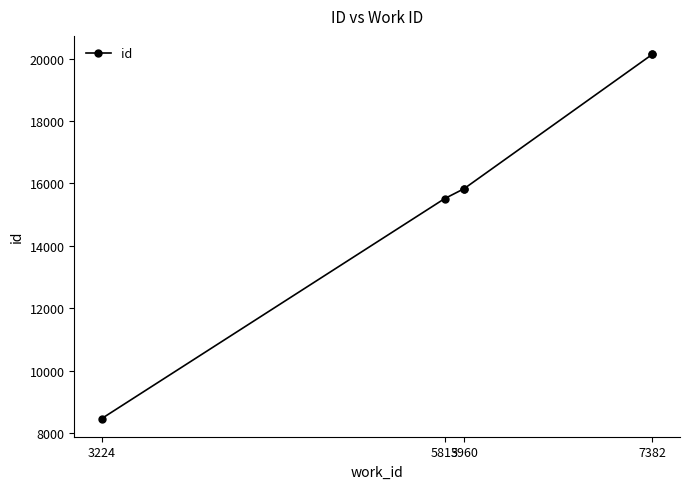

Count the number of data series in this chart.

1